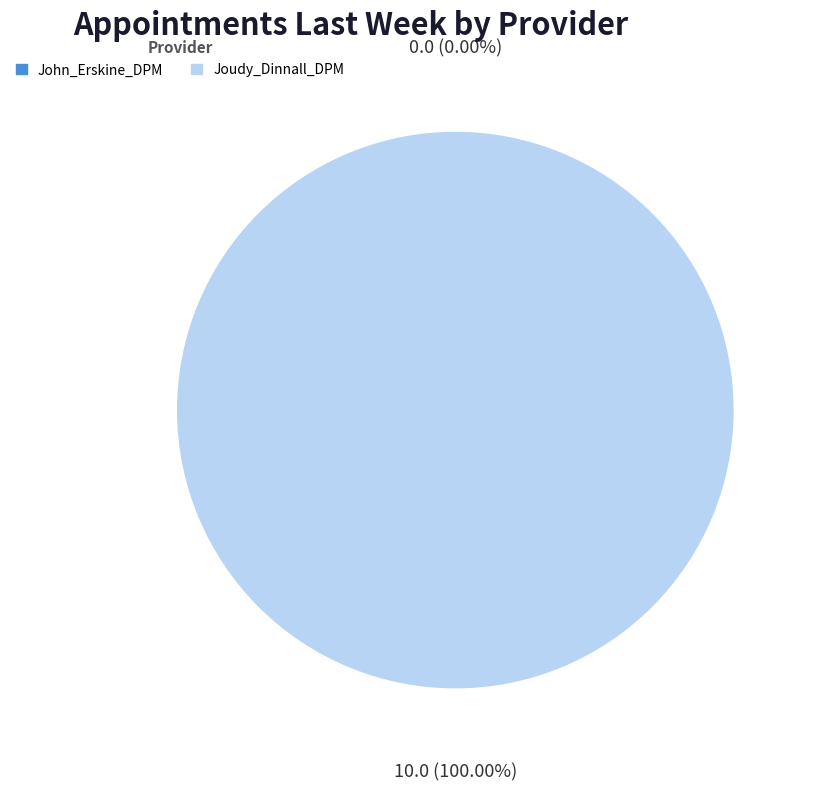

Does Joudy_Dinnall_DPM account for over 50% of the chart?

Yes